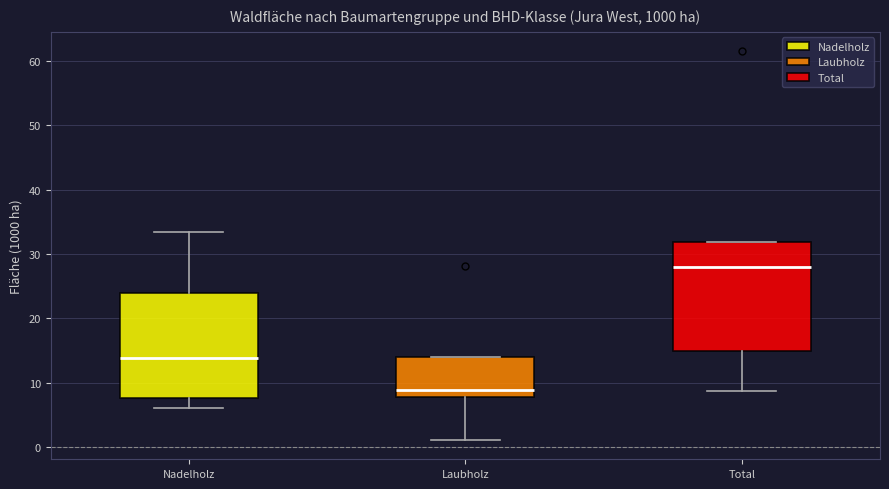

Reading left to right, transcribe this box plot: for each box, give where its median line is, the range the box spans, and where its two whiskers end, as read against the y-axis. The values are not printed on the chart, so give them approximately, as read against the axis.

Nadelholz: median 14, box 8 to 24, whiskers 6 to 33
Laubholz: median 9, box 8 to 14, whiskers 1 to 14
Total: median 28, box 15 to 32, whiskers 9 to 32